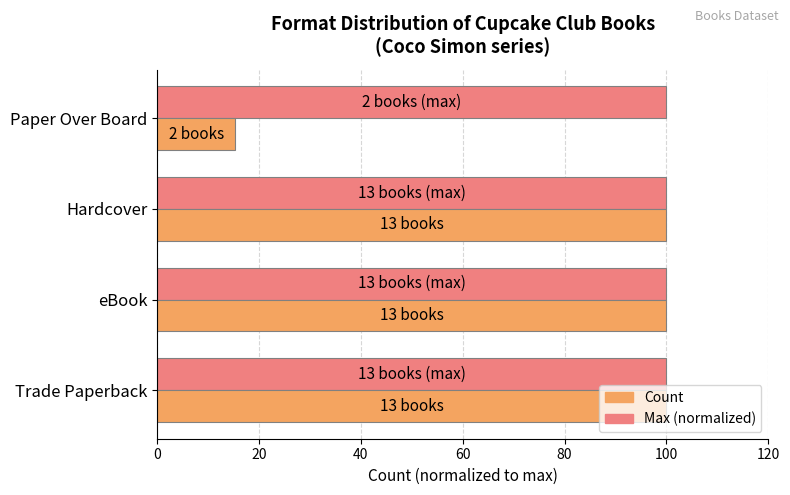

What is the total value across all series at Trade Paperback?

200.0